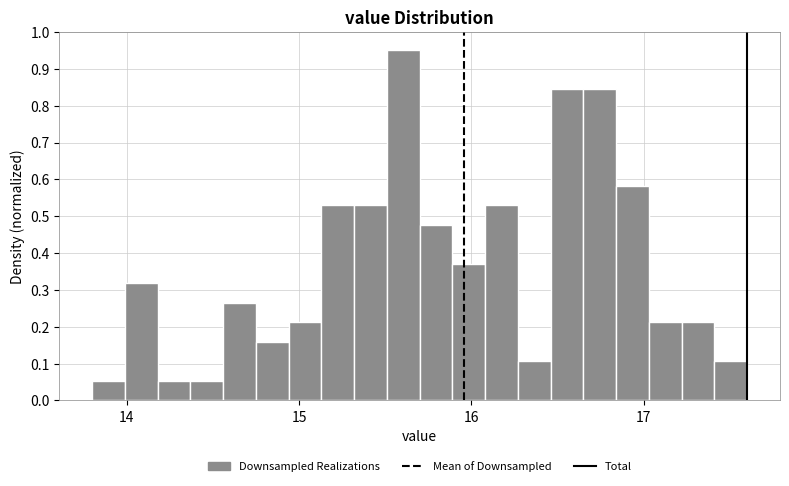

Around what value on the x-axis is the tallest bar? Give the approximate position of its centre, as read against the axis.

15.6